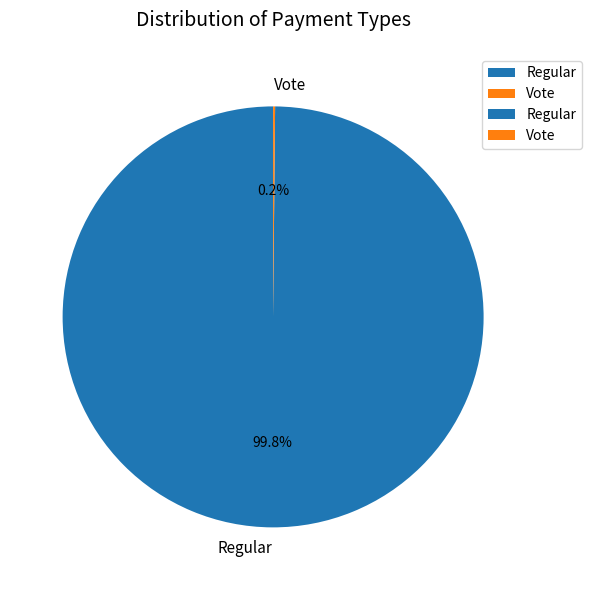

Does any single category account for the majority?

Yes